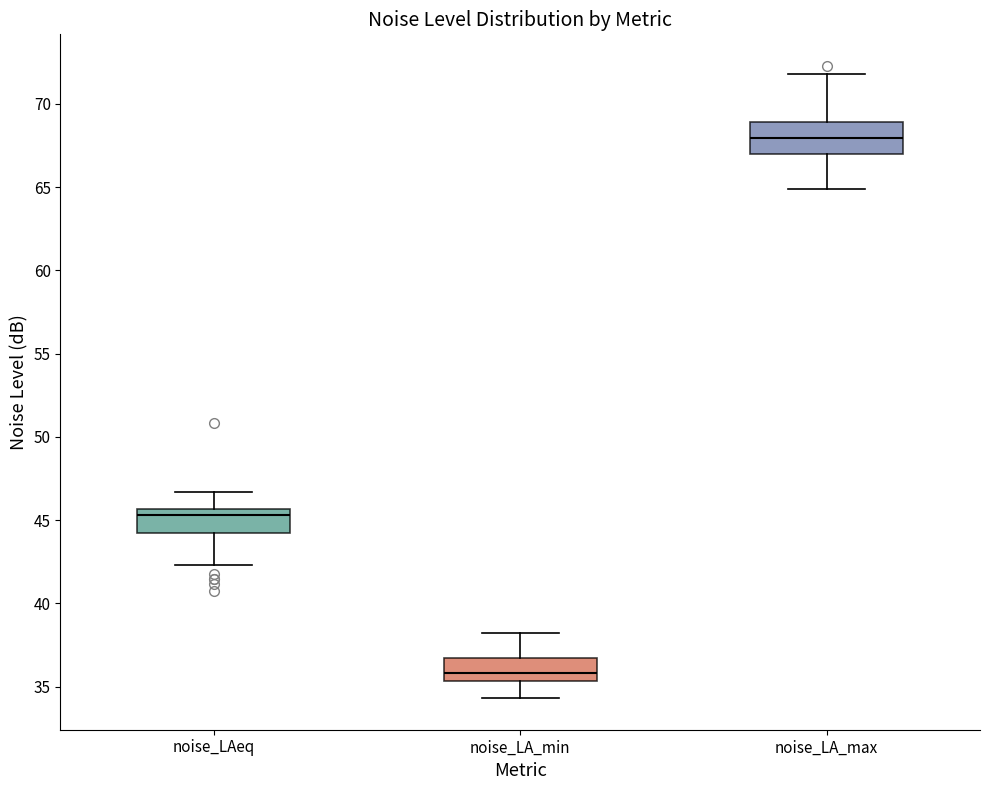

Reading left to right, transcribe this box plot: for each box, give where its median line is, the range the box spans, and where its two whiskers end, as read against the y-axis. The values are not printed on the chart, so give them approximately, as read against the axis.

noise_LAeq: median 45.5 (just below the box's upper edge), box 44.0 to 45.5, whiskers 42.5 to 46.5
noise_LA_min: median 36.0, box 35.5 to 36.5, whiskers 34.5 to 38.0
noise_LA_max: median 68.0, box 67.0 to 69.0, whiskers 65.0 to 72.0